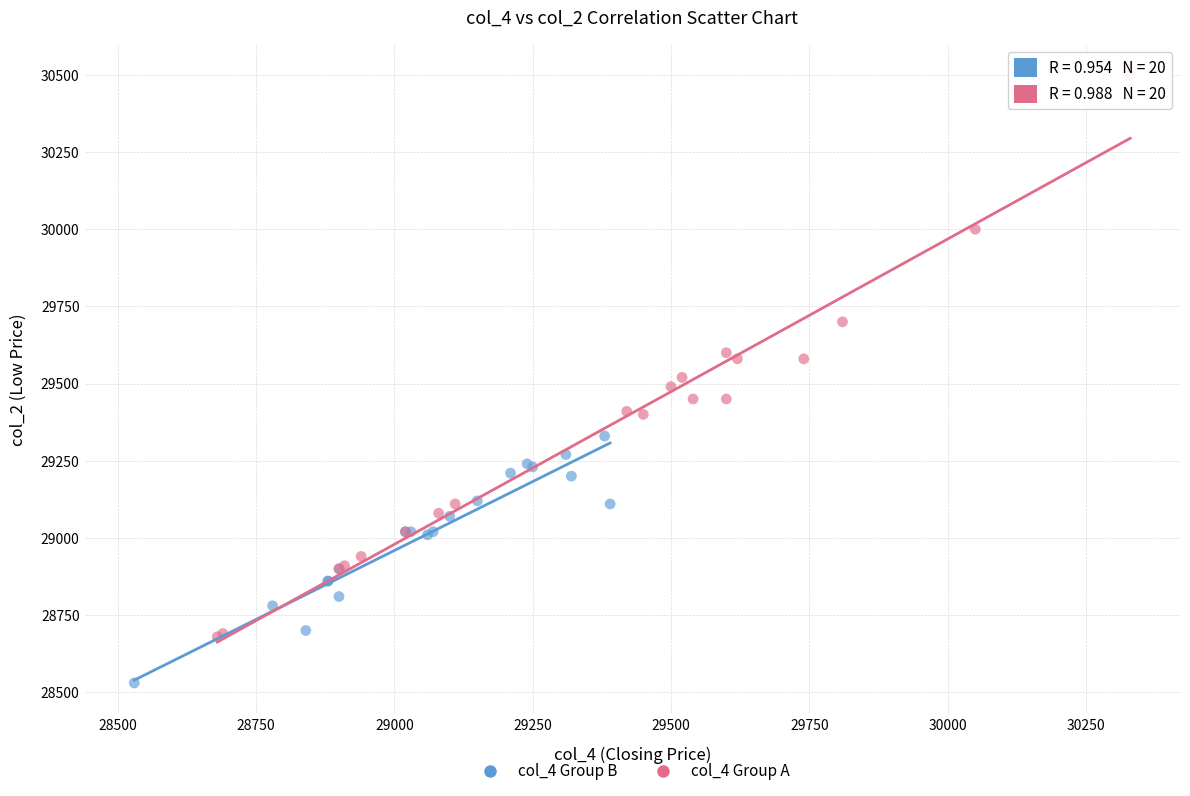

Which series contains the lowest Y value?

col_4 Group B